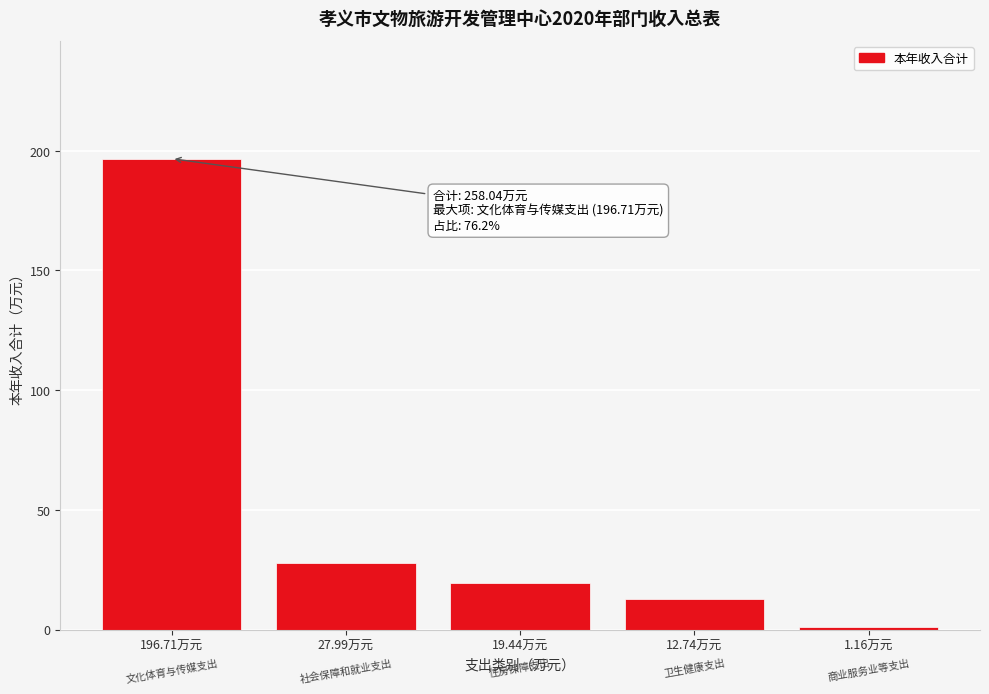

Reading left to right, what are all the values shown in this chart?

196.7	28.0	19.4	12.7	1.2